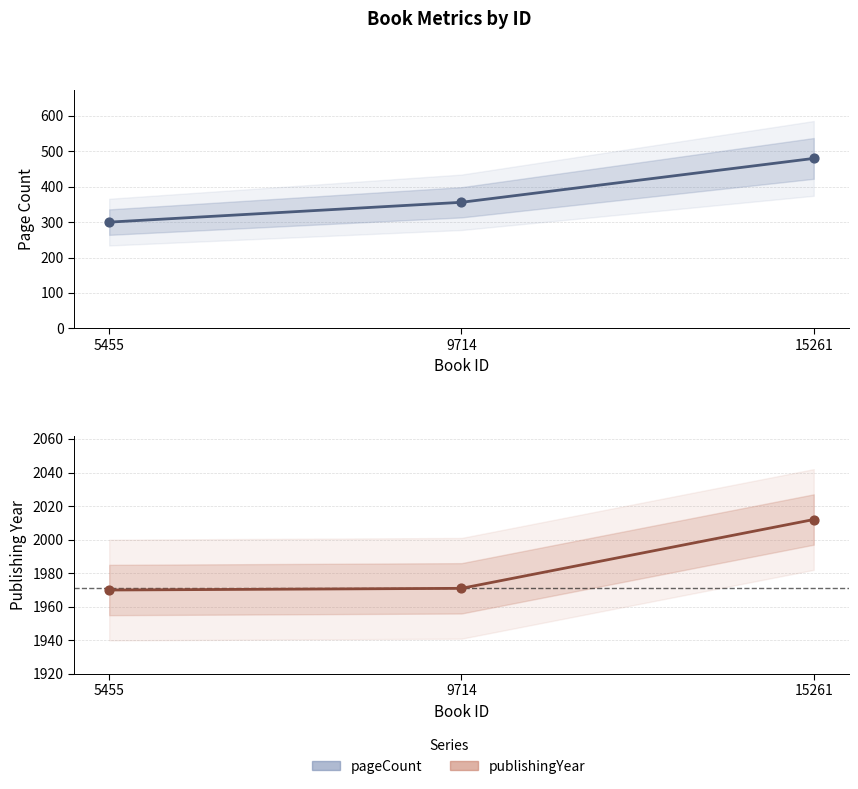

What are all the series names shown in the legend?

pageCount, publishingYear